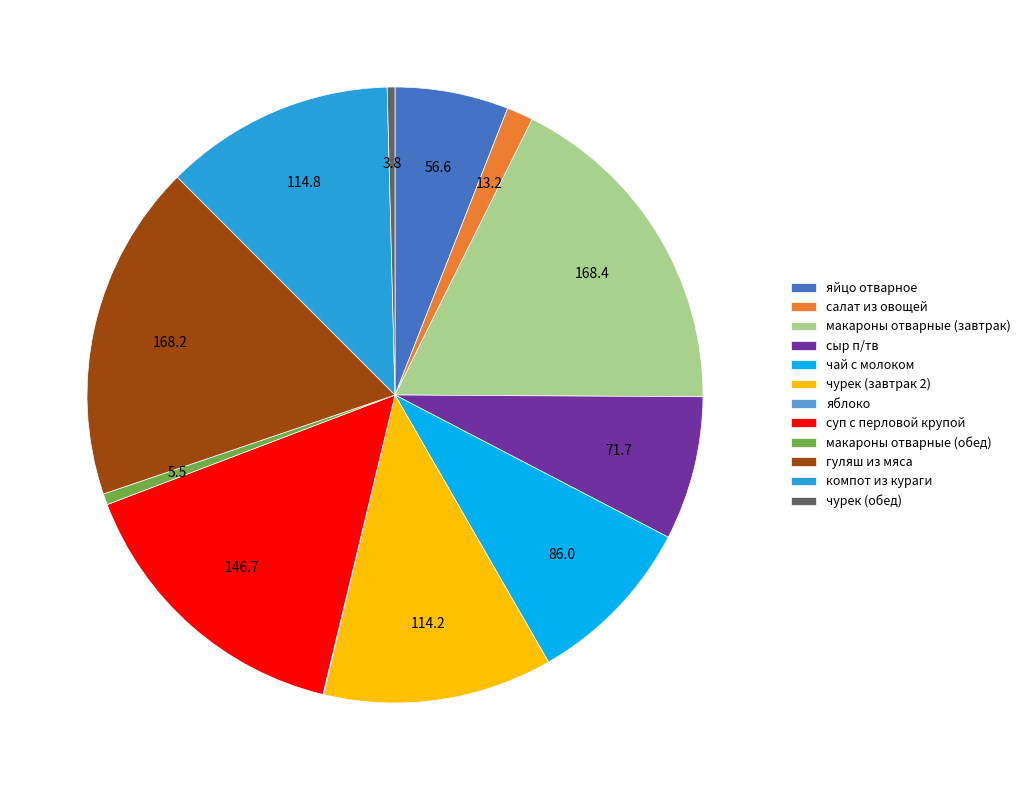

True or false: чай с молоком accounts for 9% of the total.

True